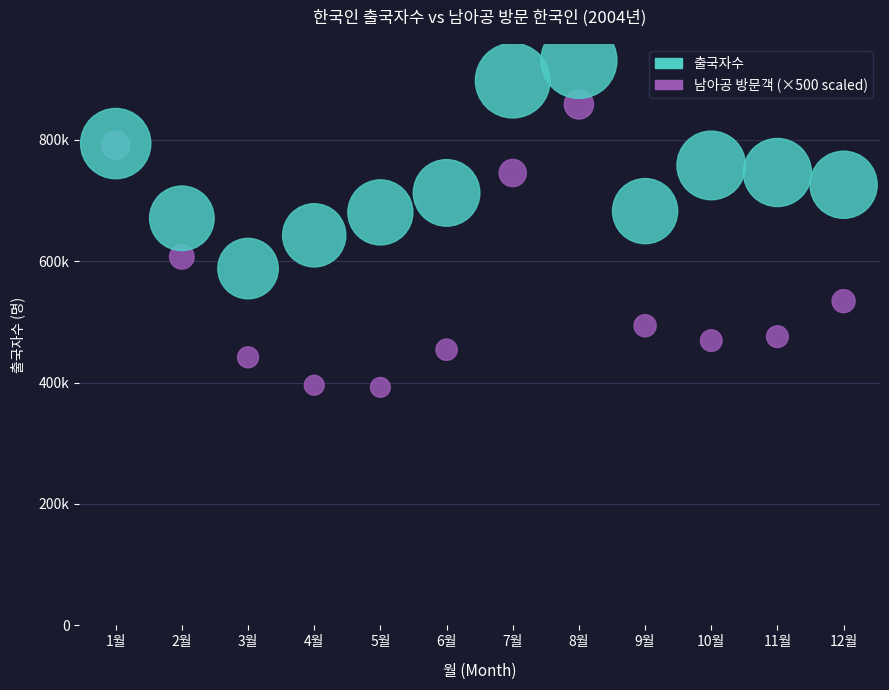

Which series reaches the minimum Y coordinate?

남아공 방문객 (×500 scaled)